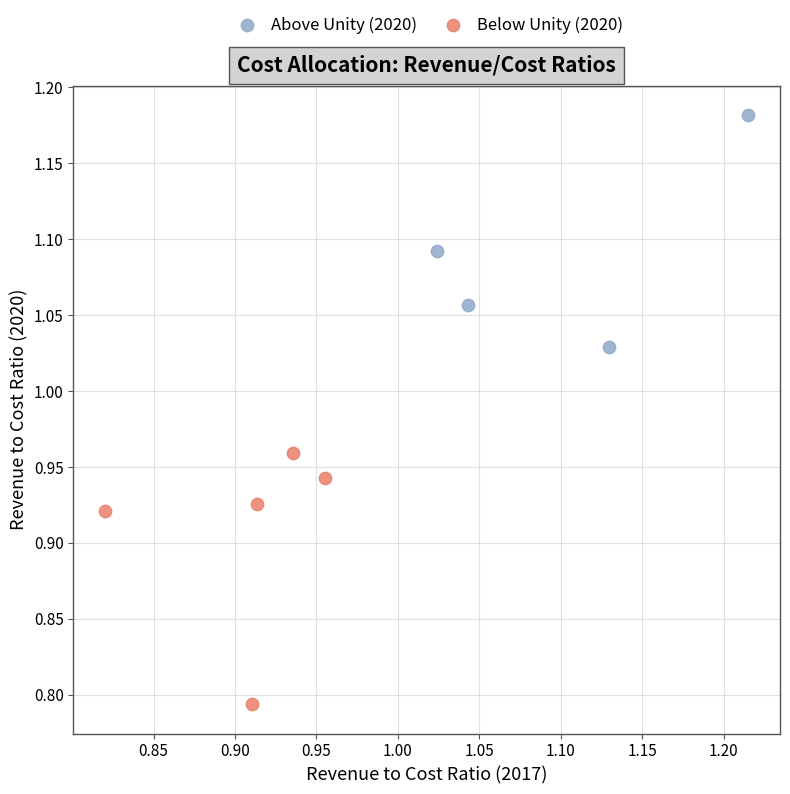

Which series contains the highest Y value?

Above Unity (2020)